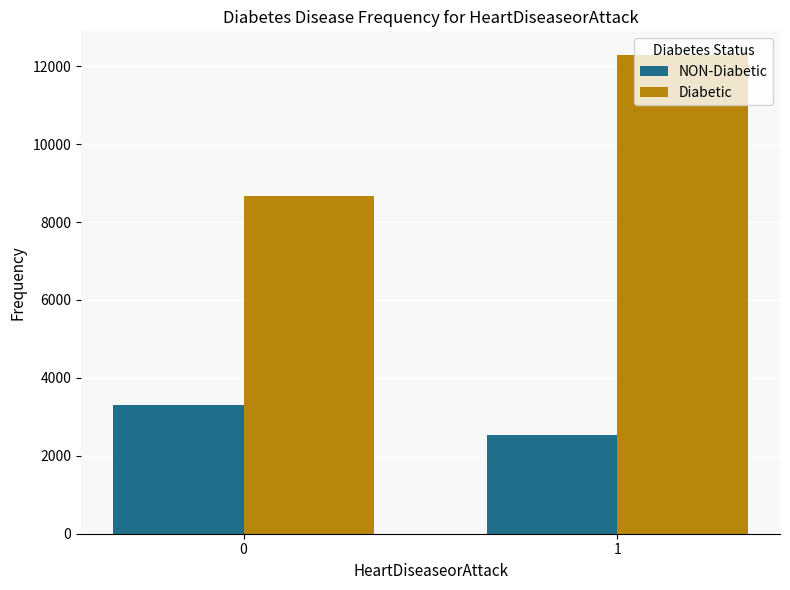

What is the sum of the NON-Diabetic values at 1 and 0?

5822